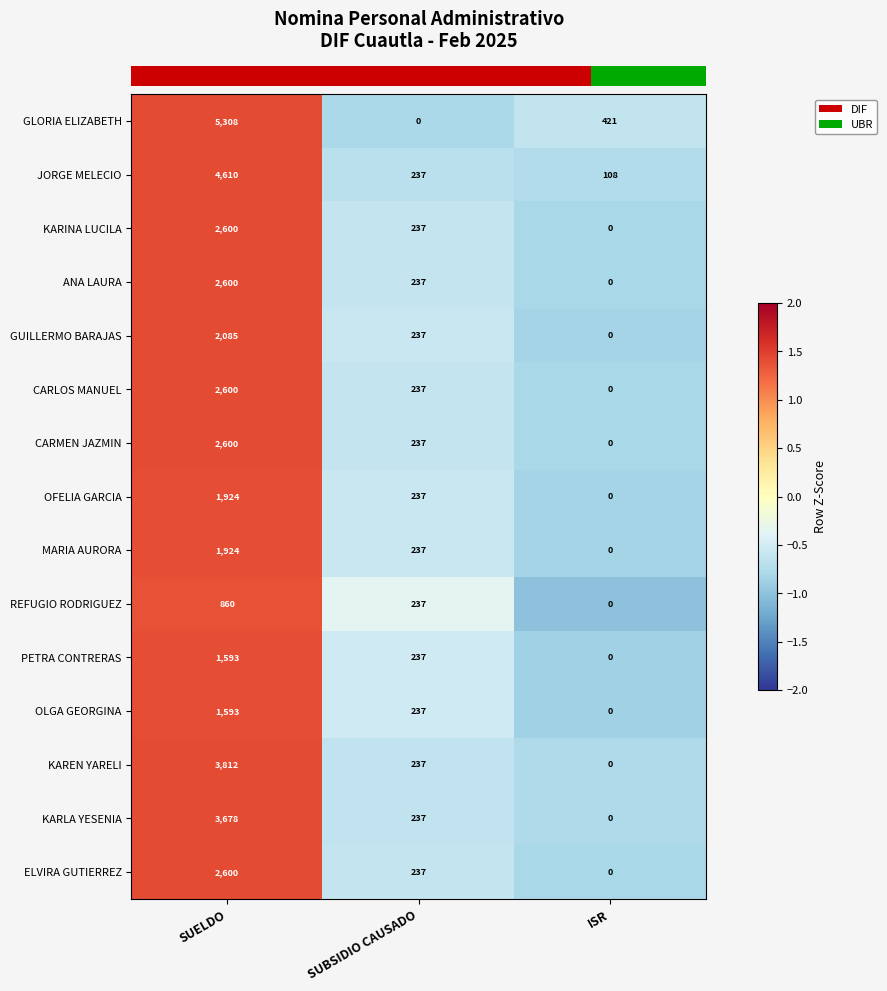

Which series has the largest range (max minus min)?

GLORIA ELIZABETH